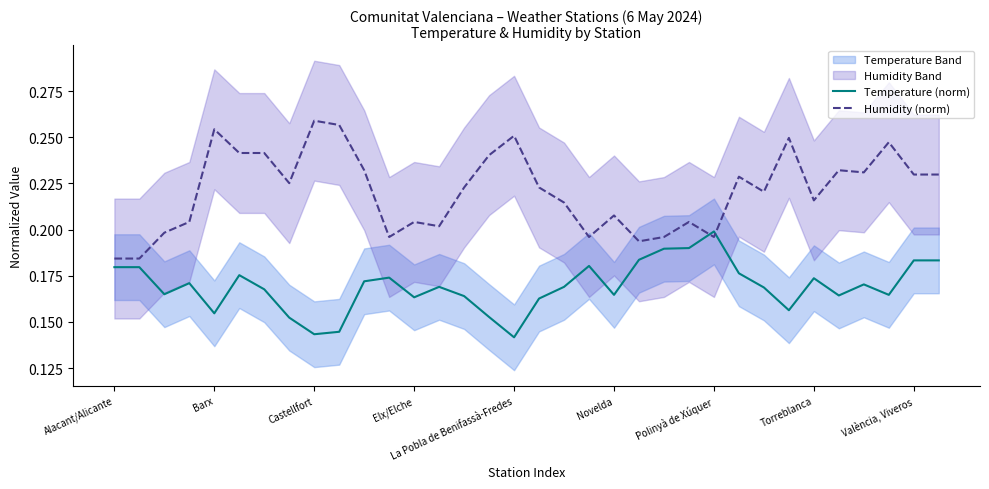

How many times do Temperature (norm) and Humidity (norm) cross each other?

2